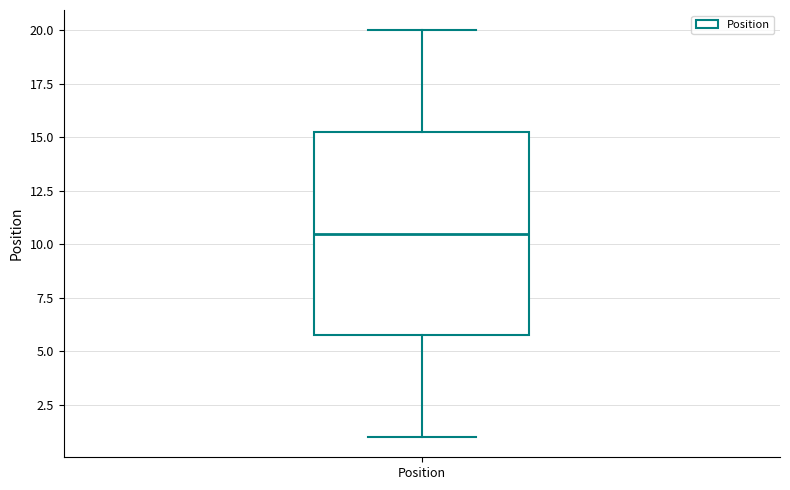

Where does the median line of the box for Position sit on the y-axis? The values are not printed on the chart, so give them approximately, as read against the axis.

10.5